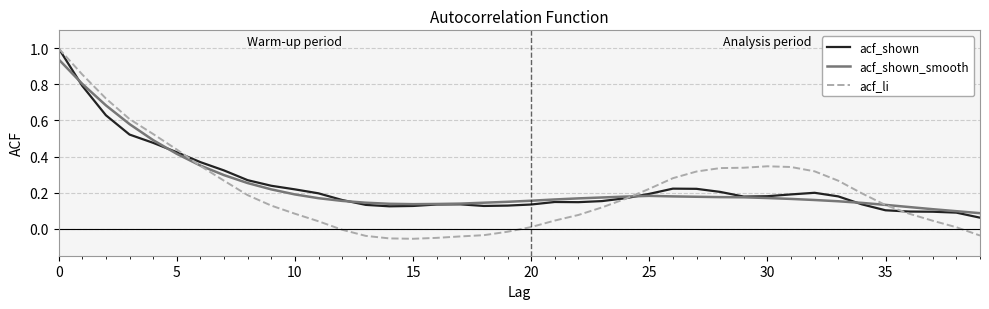

What is the maximum value for acf_li?

1.0